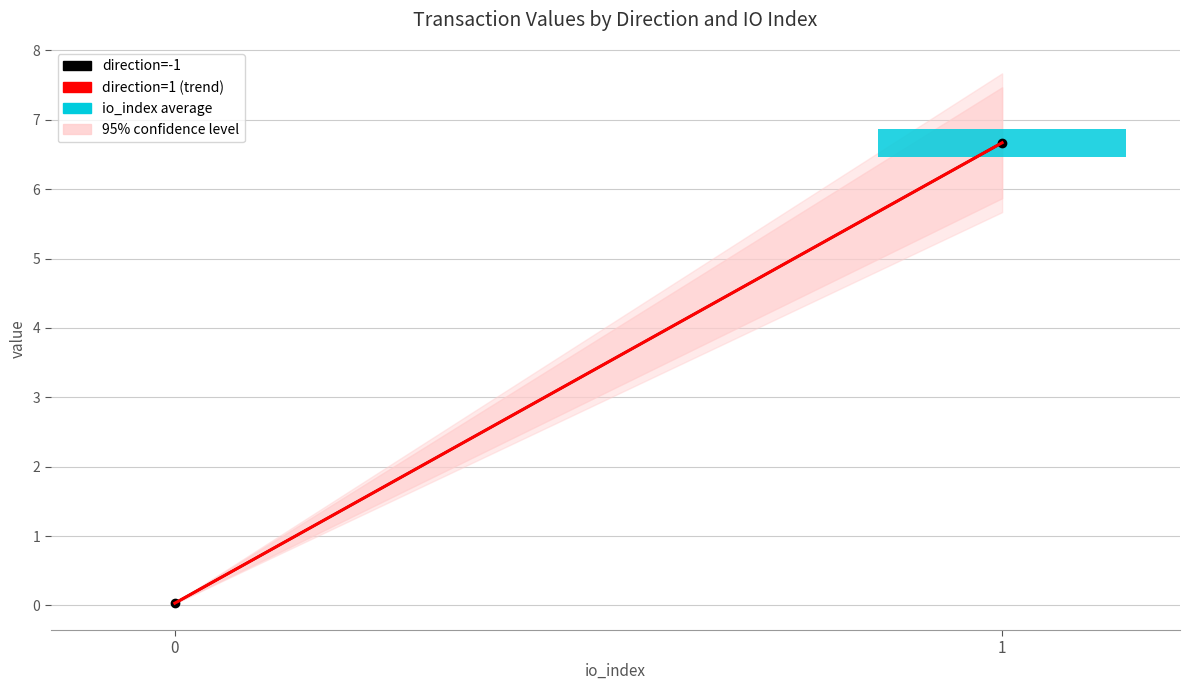

How many data points does each series have?

2